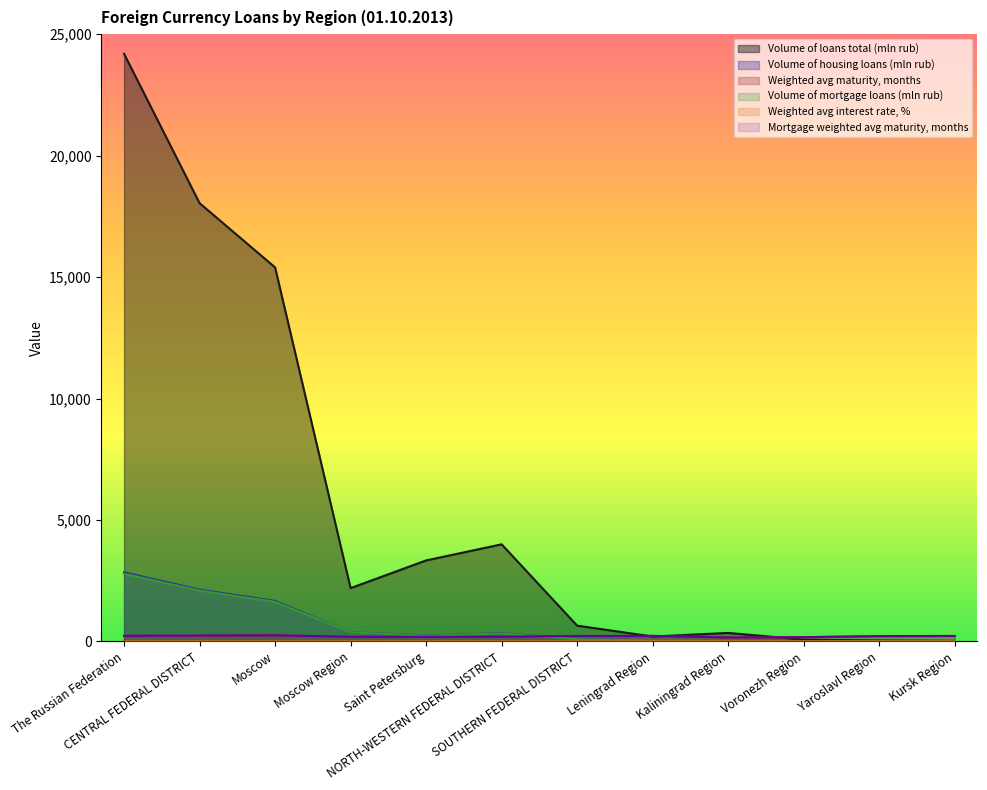

What position from the right is Leningrad Region?

5